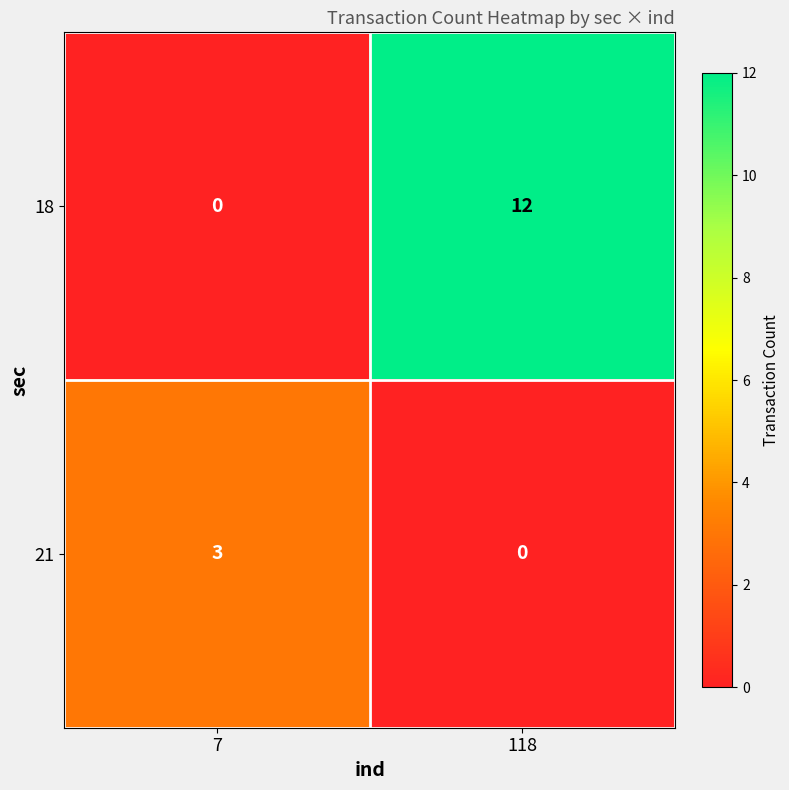

List the series in order of their overall mean, highest first.

18, 21